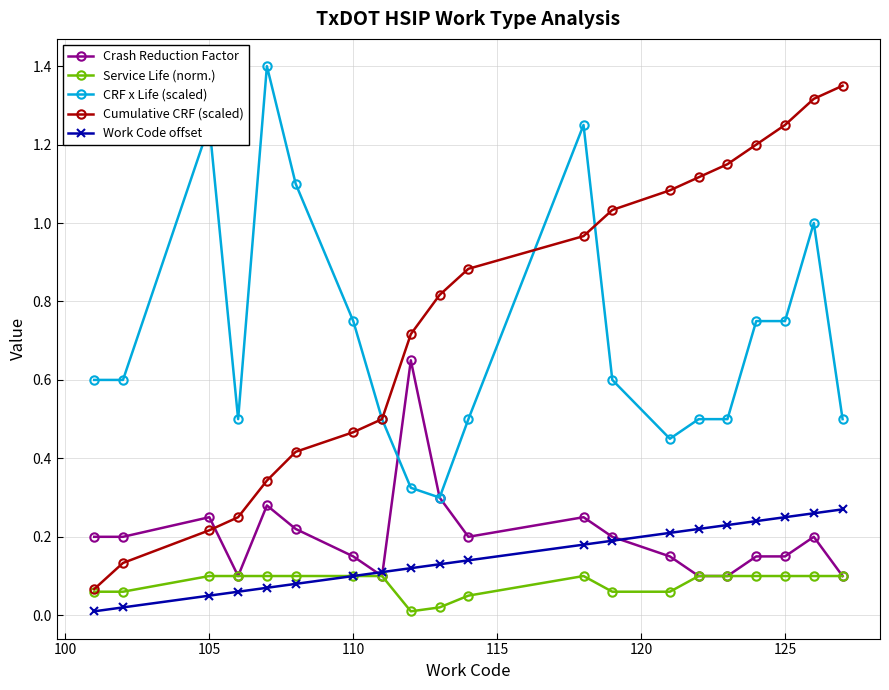

Which series has the largest range (max minus min)?

Cumulative CRF (scaled)